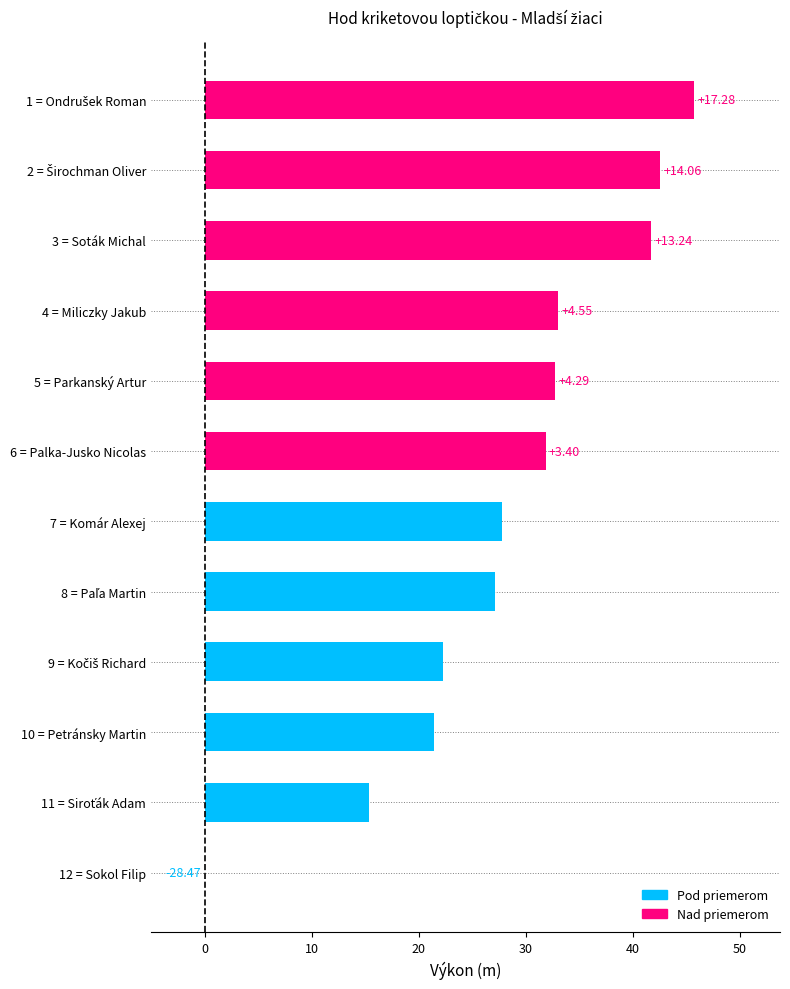

How many data points does each series have?

12